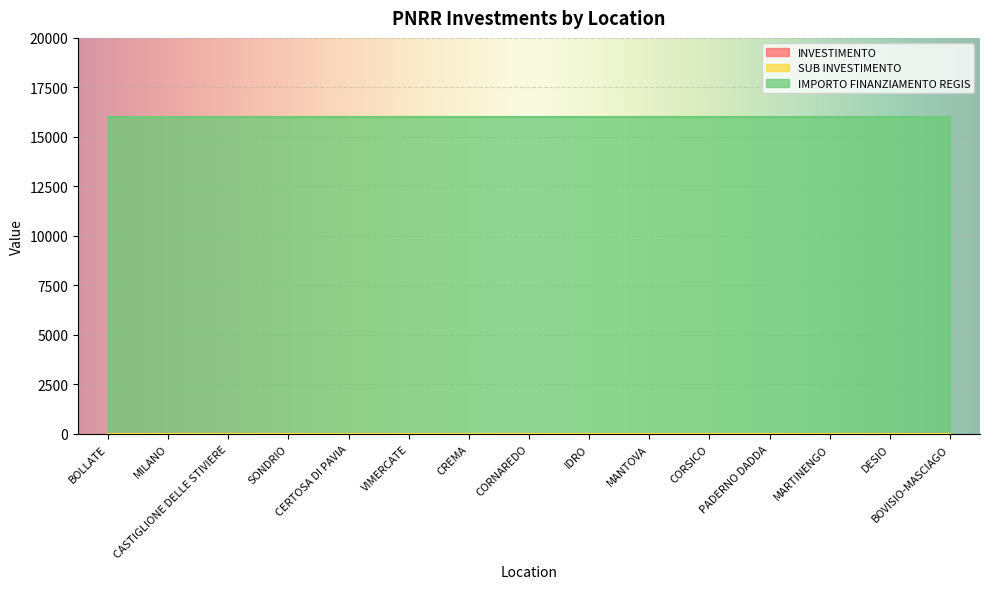

True or false: IMPORTO FINANZIAMENTO REGIS and SUB INVESTIMENTO intersect in this chart.

False